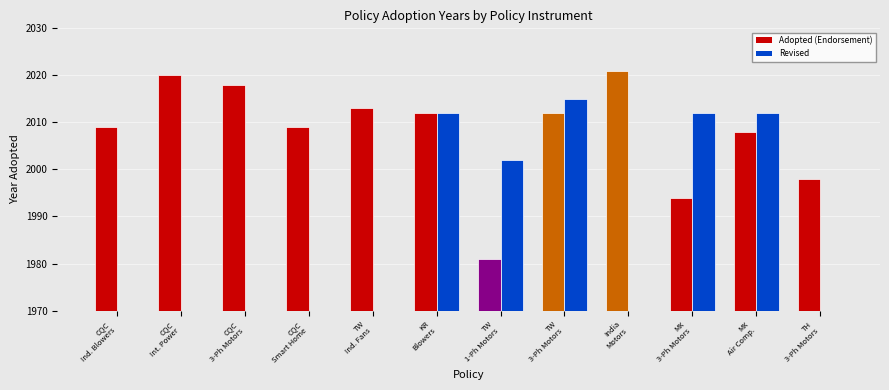

Which has a higher value, TW
Ind. Fans or MX
3-Ph Motors?

TW
Ind. Fans